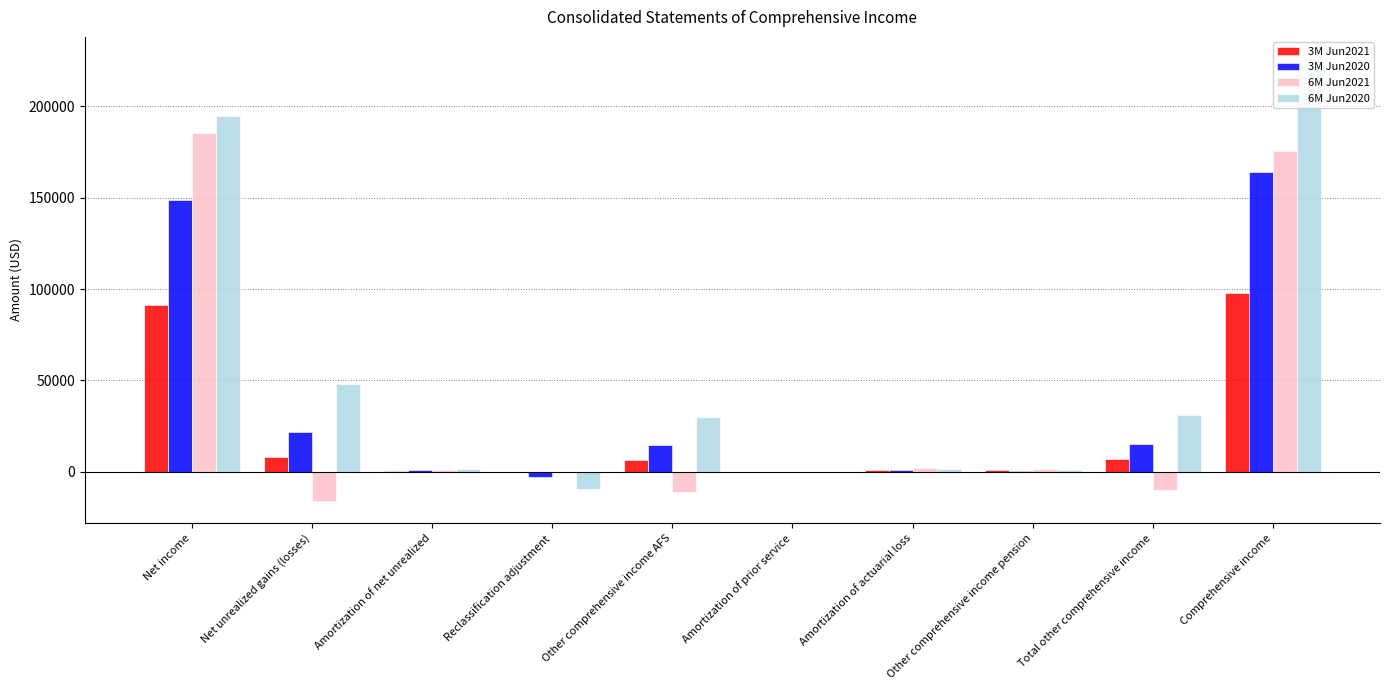

What is the highest value of the 3M Jun2021 series?

98088